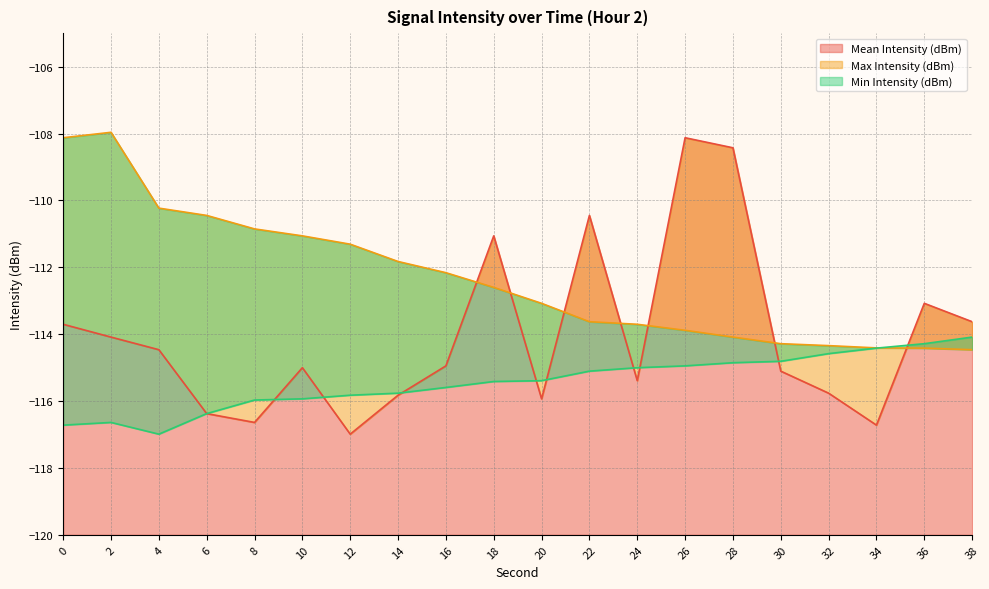

What is the total value across all series at 8?

-343.5